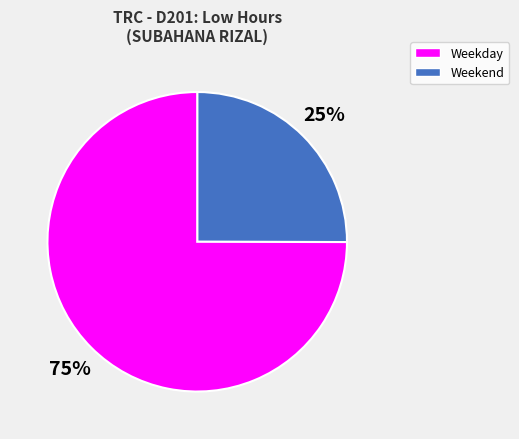

To the nearest percent, what is the difference between the largest and smallest slice percentages?

50%